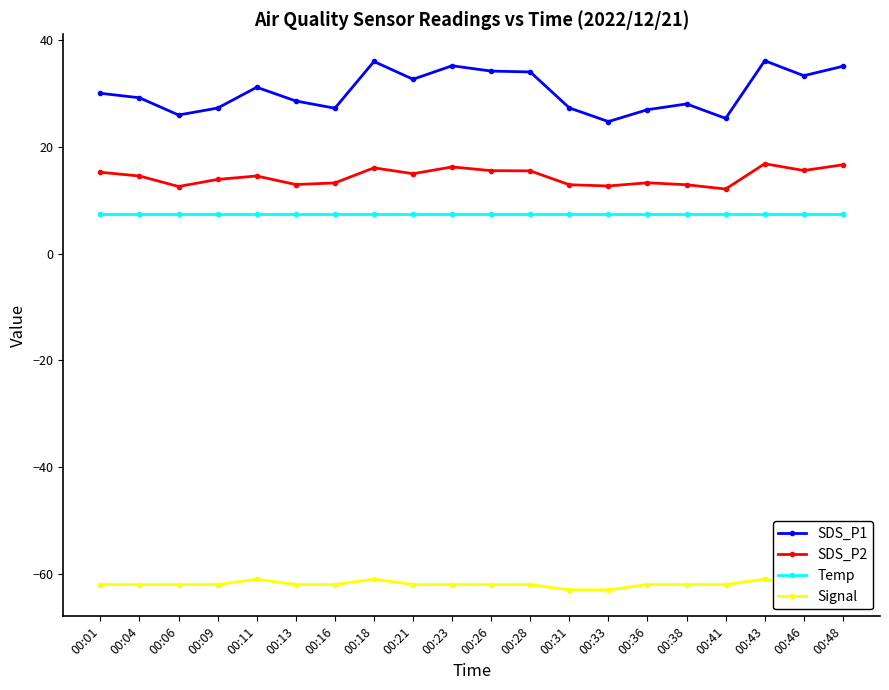

Reading left to right, transcribe all the data shown in this chart.

SDS_P1: 00:01=30.1	00:04=29.2	00:06=26.0	00:09=27.3	00:11=31.2	00:13=28.6	00:16=27.3	00:18=36.0	00:21=32.7	00:23=35.2	00:26=34.2	00:28=34.1	00:31=27.3	00:33=24.8	00:36=27.0	00:38=28.1	00:41=25.4	00:43=36.2	00:46=33.4	00:48=35.1
SDS_P2: 00:01=15.3	00:04=14.6	00:06=12.6	00:09=13.9	00:11=14.6	00:13=13.0	00:16=13.3	00:18=16.1	00:21=15.0	00:23=16.3	00:26=15.6	00:28=15.5	00:31=12.9	00:33=12.7	00:36=13.3	00:38=12.9	00:41=12.1	00:43=16.9	00:46=15.6	00:48=16.7
Temp: 00:01=7.5	00:04=7.5	00:06=7.5	00:09=7.5	00:11=7.5	00:13=7.5	00:16=7.5	00:18=7.5	00:21=7.5	00:23=7.5	00:26=7.5	00:28=7.5	00:31=7.5	00:33=7.5	00:36=7.5	00:38=7.5	00:41=7.5	00:43=7.5	00:46=7.5	00:48=7.5
Signal: 00:01=-62.0	00:04=-62.0	00:06=-62.0	00:09=-62.0	00:11=-61.0	00:13=-62.0	00:16=-62.0	00:18=-61.0	00:21=-62.0	00:23=-62.0	00:26=-62.0	00:28=-62.0	00:31=-63.0	00:33=-63.0	00:36=-62.0	00:38=-62.0	00:41=-62.0	00:43=-61.0	00:46=-62.0	00:48=-61.0